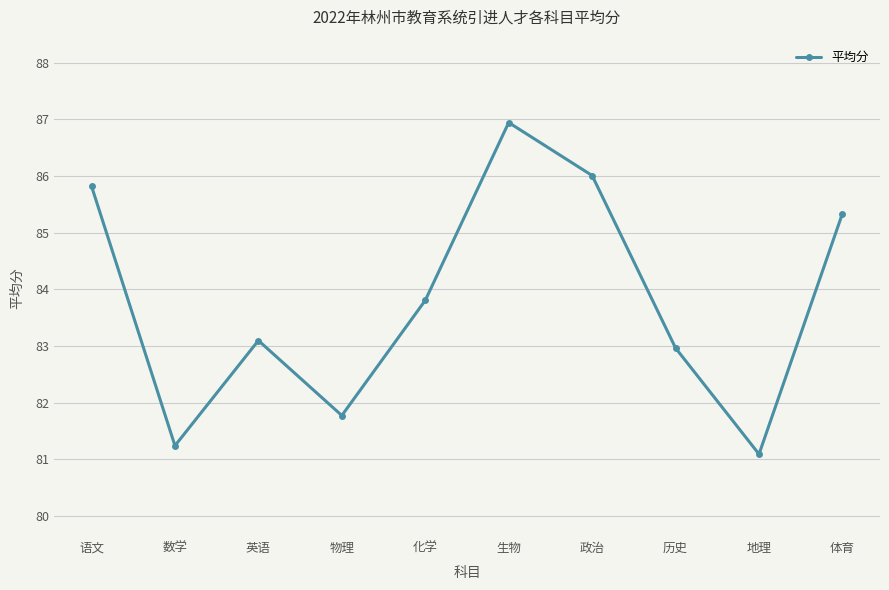

What is the difference between the values at 物理 and 语文?

4.0